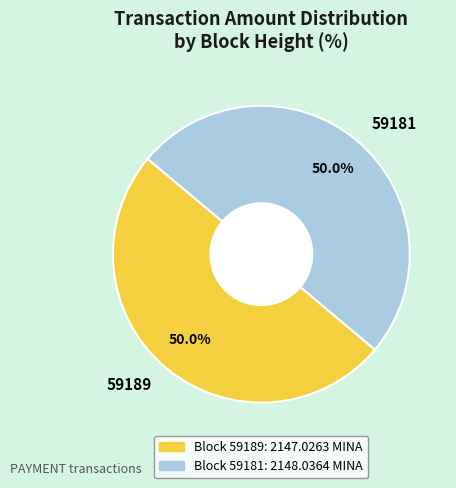

True or false: 59189 accounts for 1% of the total.

False